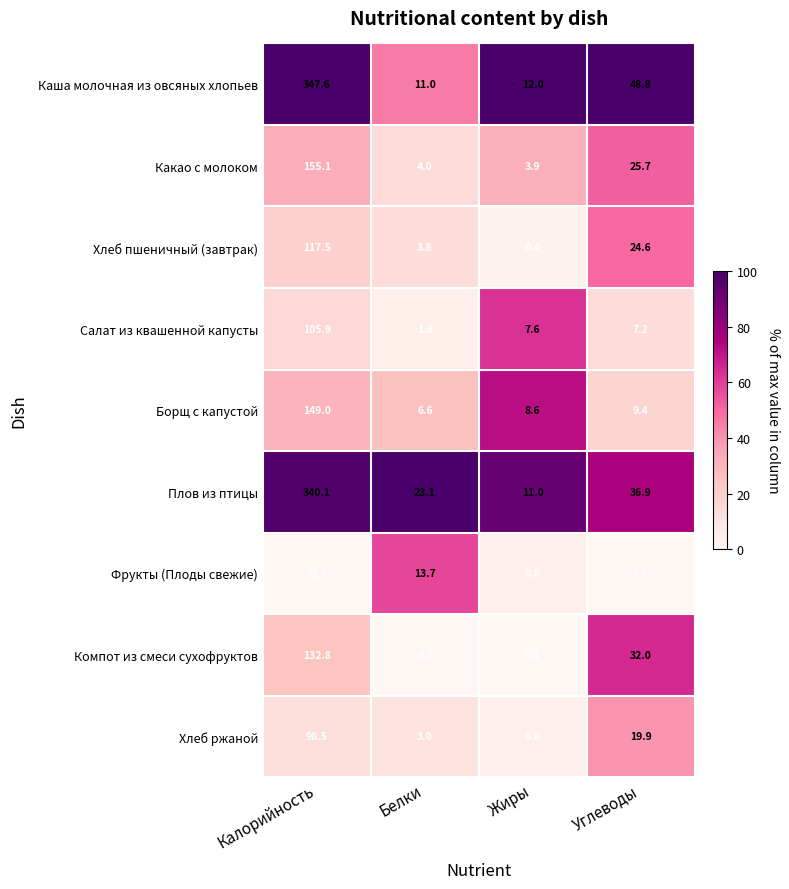

Between Калорийность and Жиры, which series saw the biggest shift?

Каша молочная из овсяных хлопьев